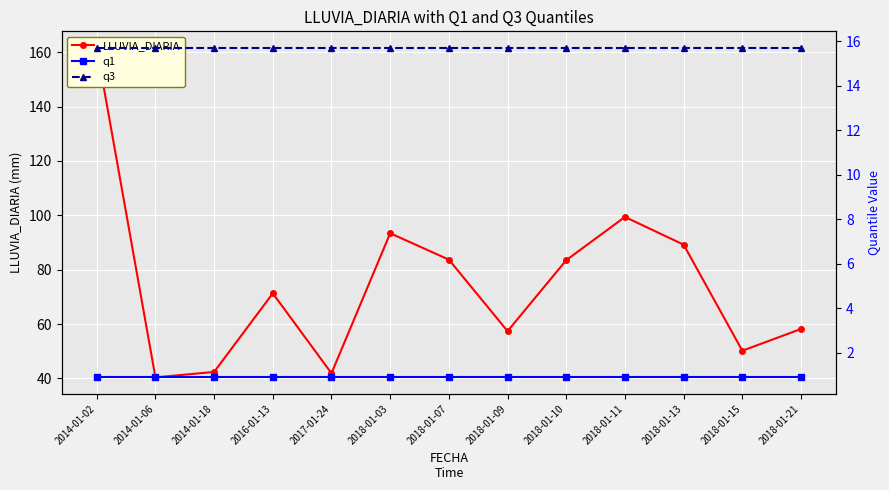

Rank the series by their maximum value, from lowest to highest.

q1, q3, LLUVIA_DIARIA